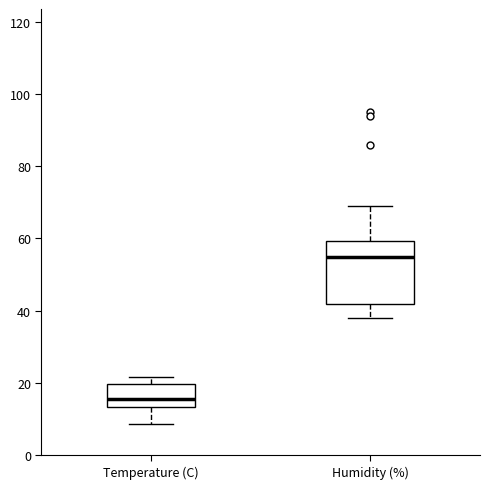

Reading left to right, transcribe this box plot: for each box, give where its median line is, the range the box spans, and where its two whiskers end, as read against the y-axis. The values are not printed on the chart, so give them approximately, as read against the axis.

Temperature (C): median 16, box 14 to 20, whiskers 8 to 22
Humidity (%): median 56, box 42 to 60, whiskers 38 to 70